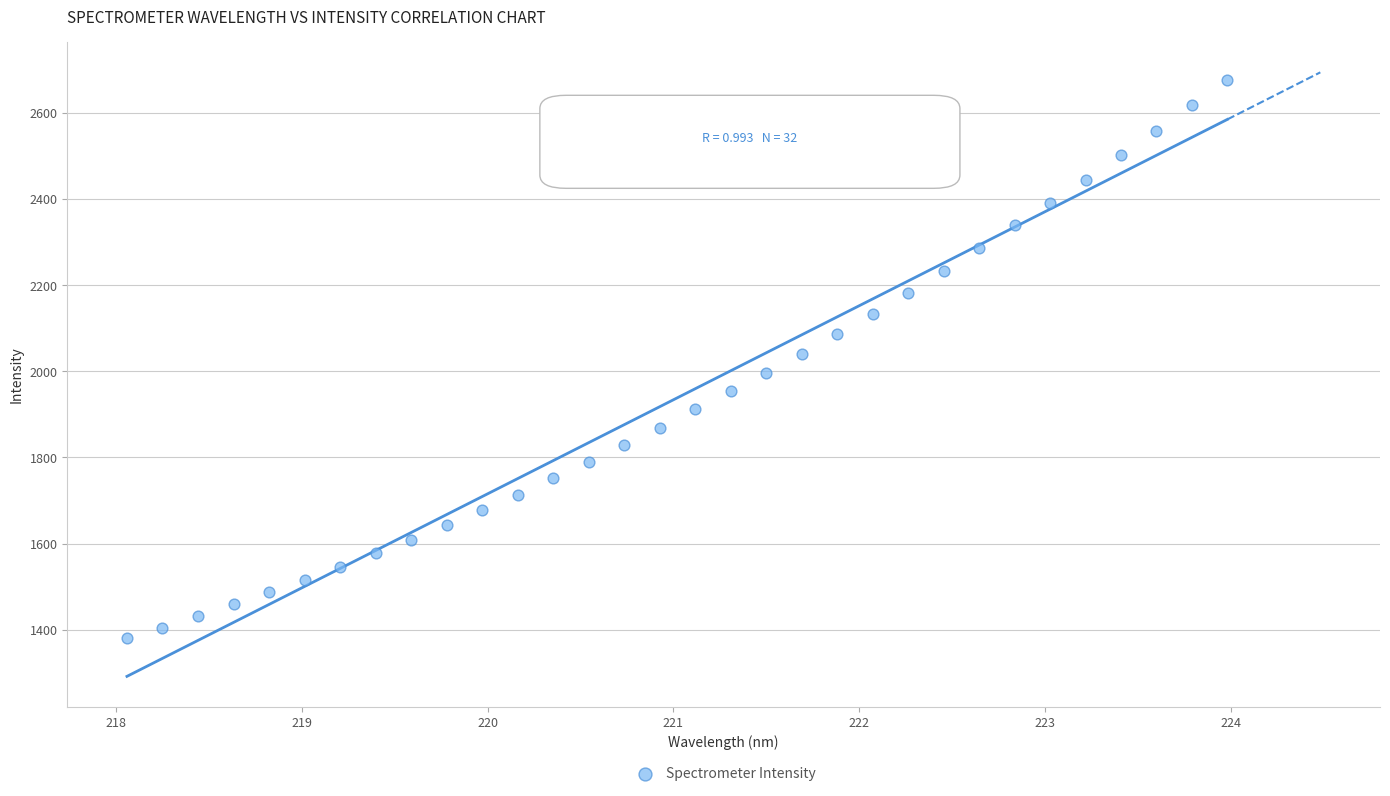

What is the range of X values (max minus min)?

5.9